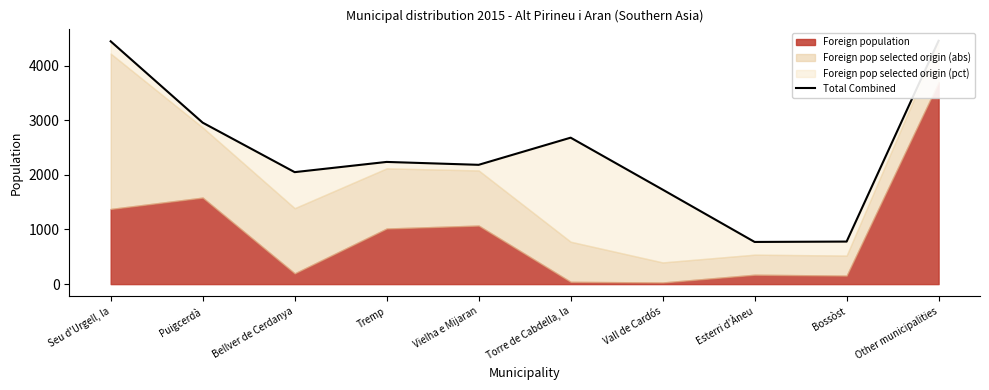

How many lines are shown in the chart?

1